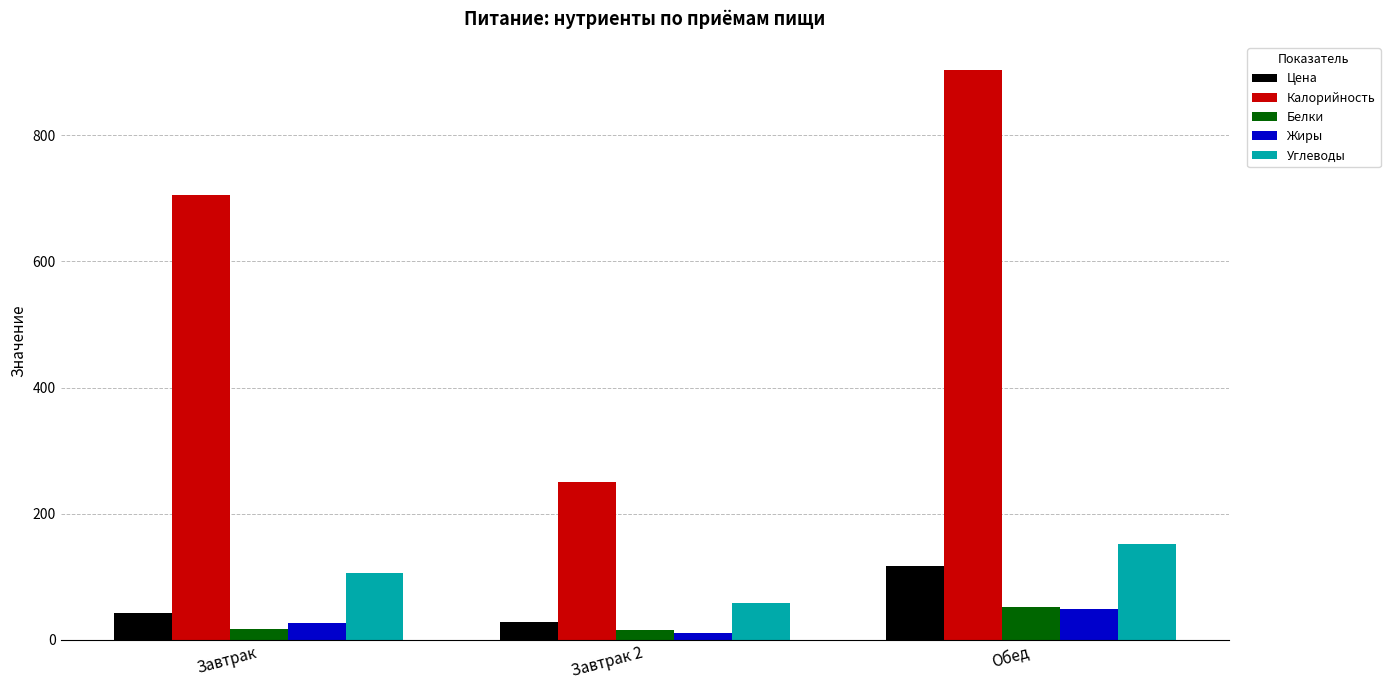

What is the greatest value displayed?

903.0